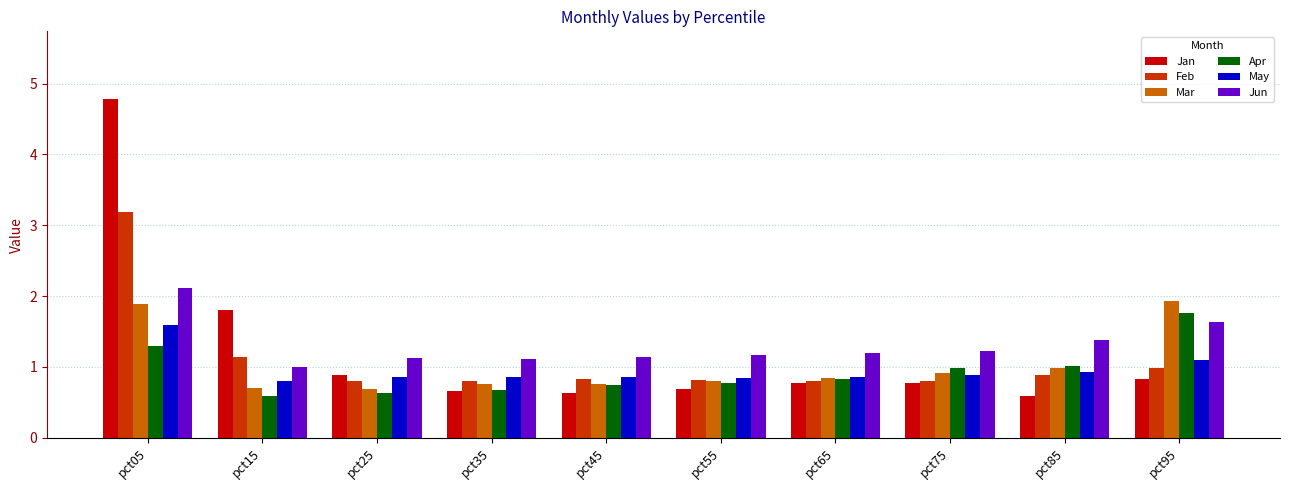

True or false: Mar has a value of 0.4 at pct05.

False